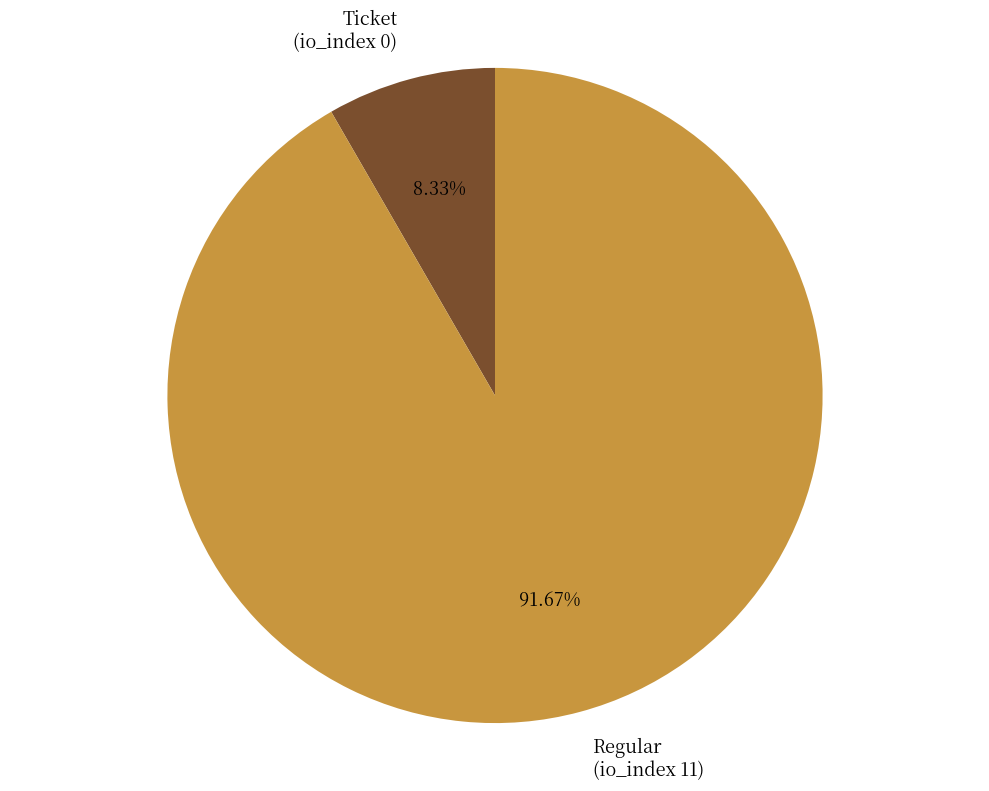

Which has a higher value, Ticket (io_index 0) or Regular (io_index 11)?

Regular (io_index 11)